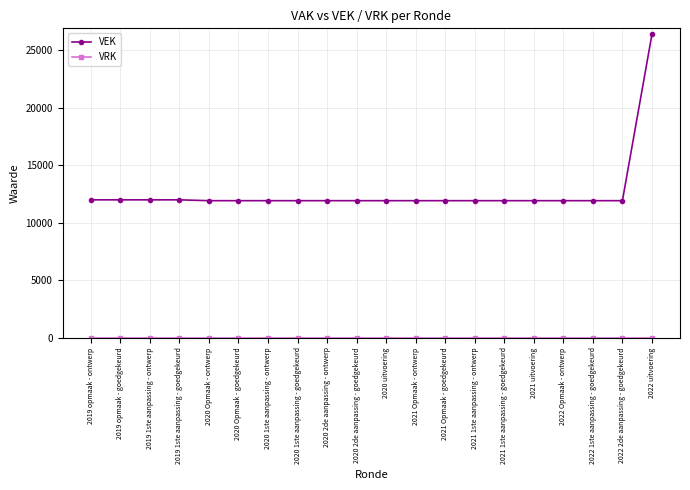

True or false: VEK has a value of 6100 at 2022 Opmaak - ontwerp.

False